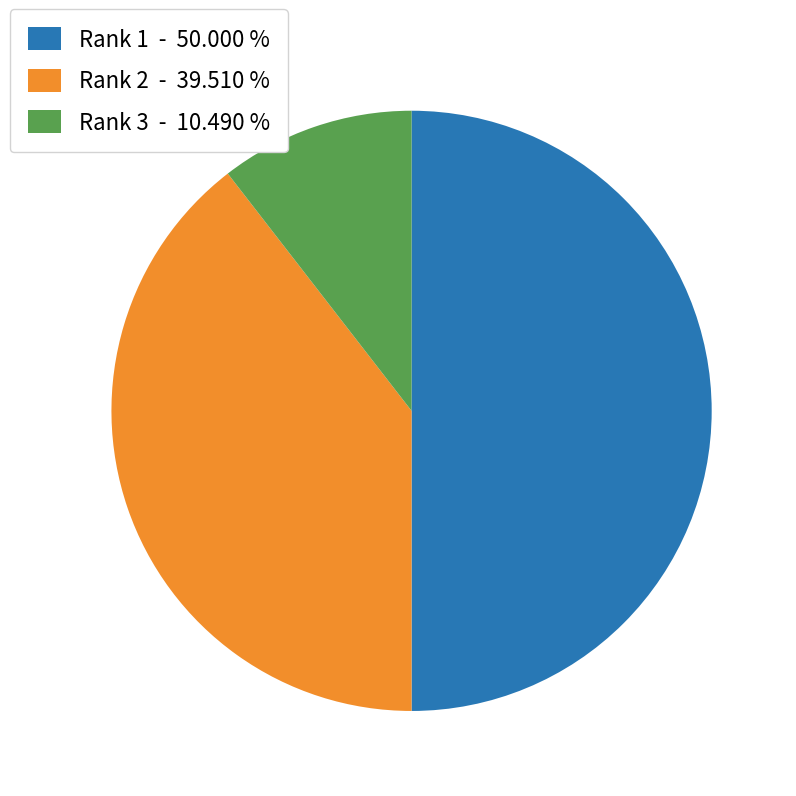

How many segments does this pie chart have?

3